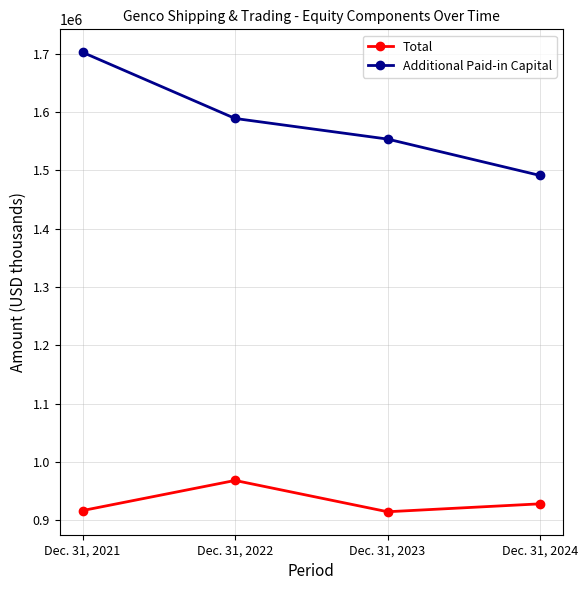

Which series has the largest total across all categories?

Additional Paid-in Capital